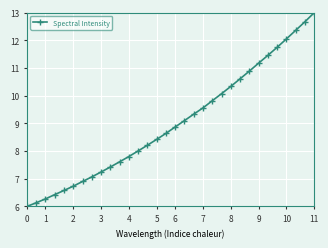

True or false: the data has more than 1 interior local peaks.

False